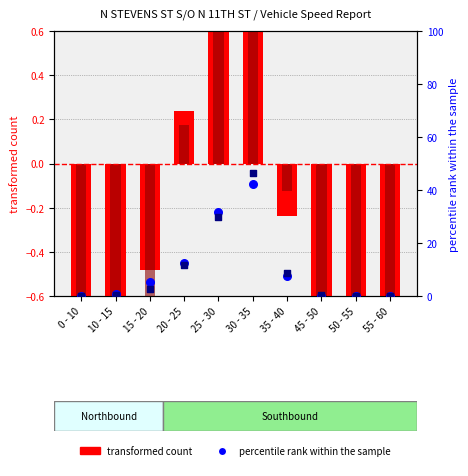

Which series contains the highest Y value?

percentile rank (SB)